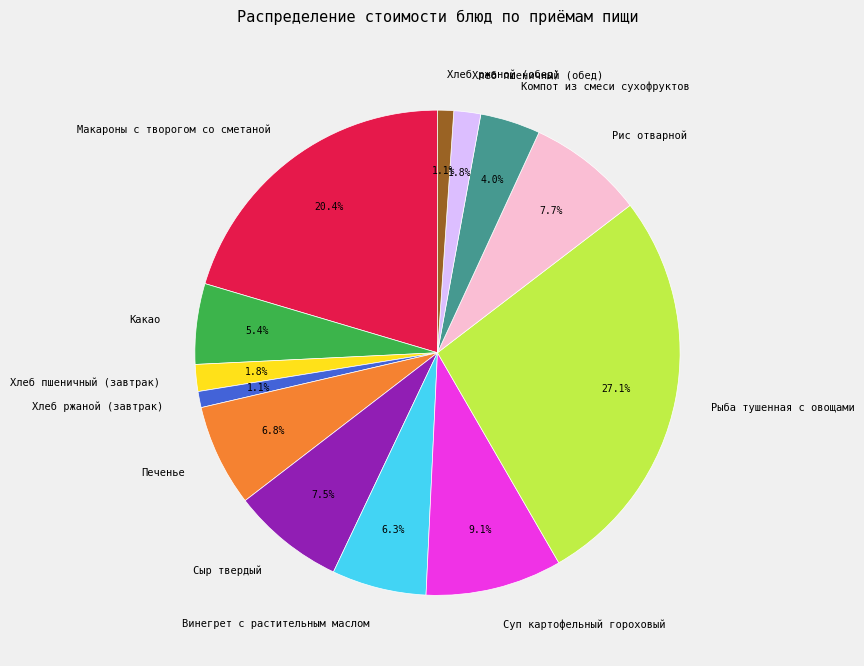

The Макароны с творогом со сметаной slice represents 20% of the pie. True or false?

True